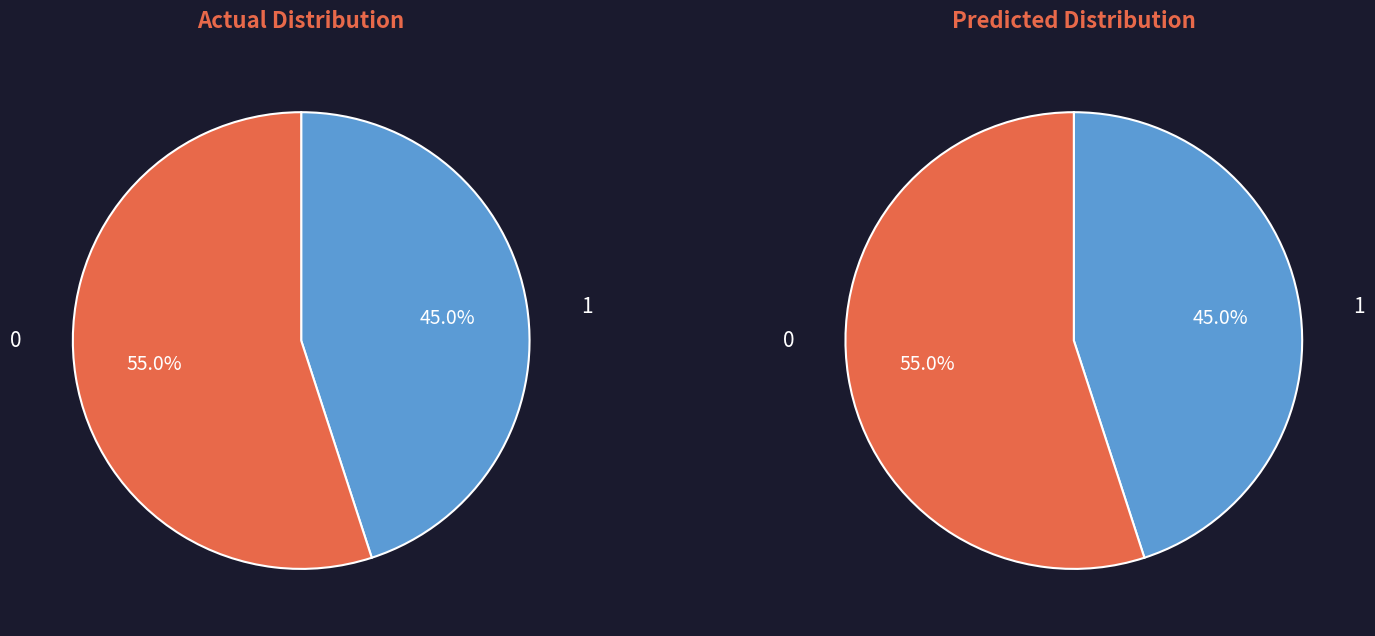

The up slice represents 36% of the pie. True or false?

False